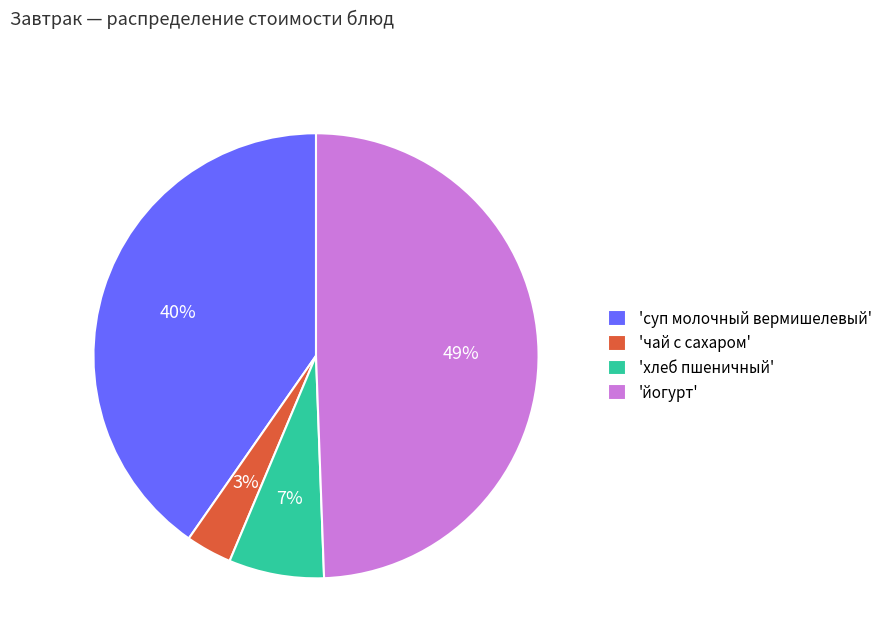

Between 'йогурт' and 'чай с сахаром', which is larger?

'йогурт'